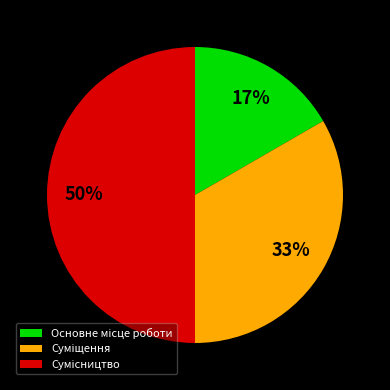

To the nearest percent, what is the average slice percentage?

33%